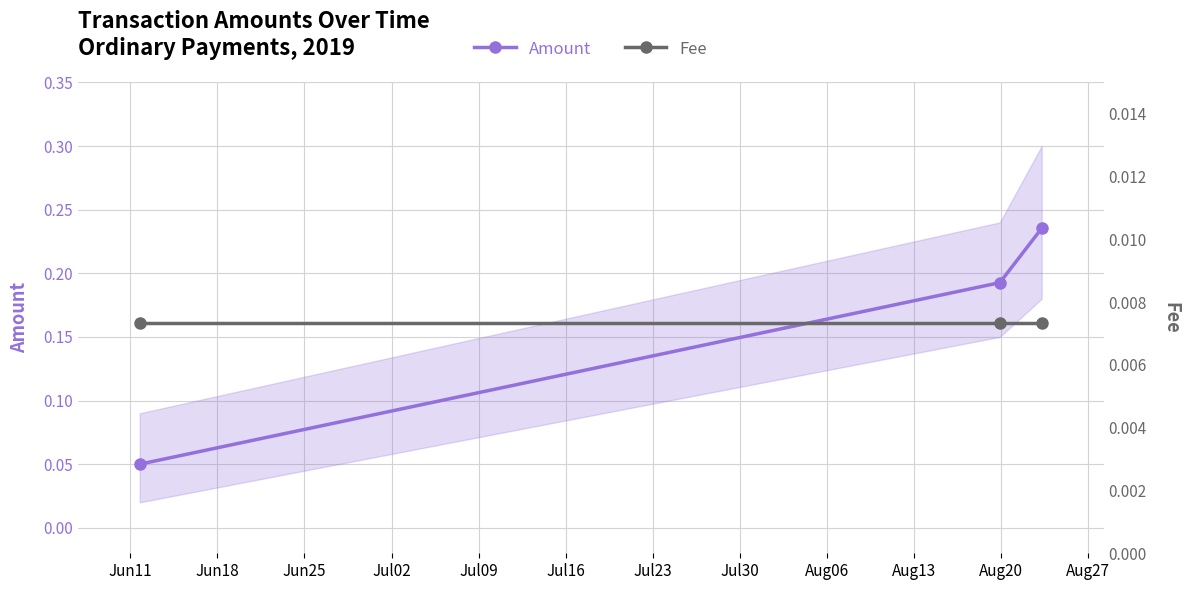

Which has a higher value, Jun18 or Jun25?

Jun25